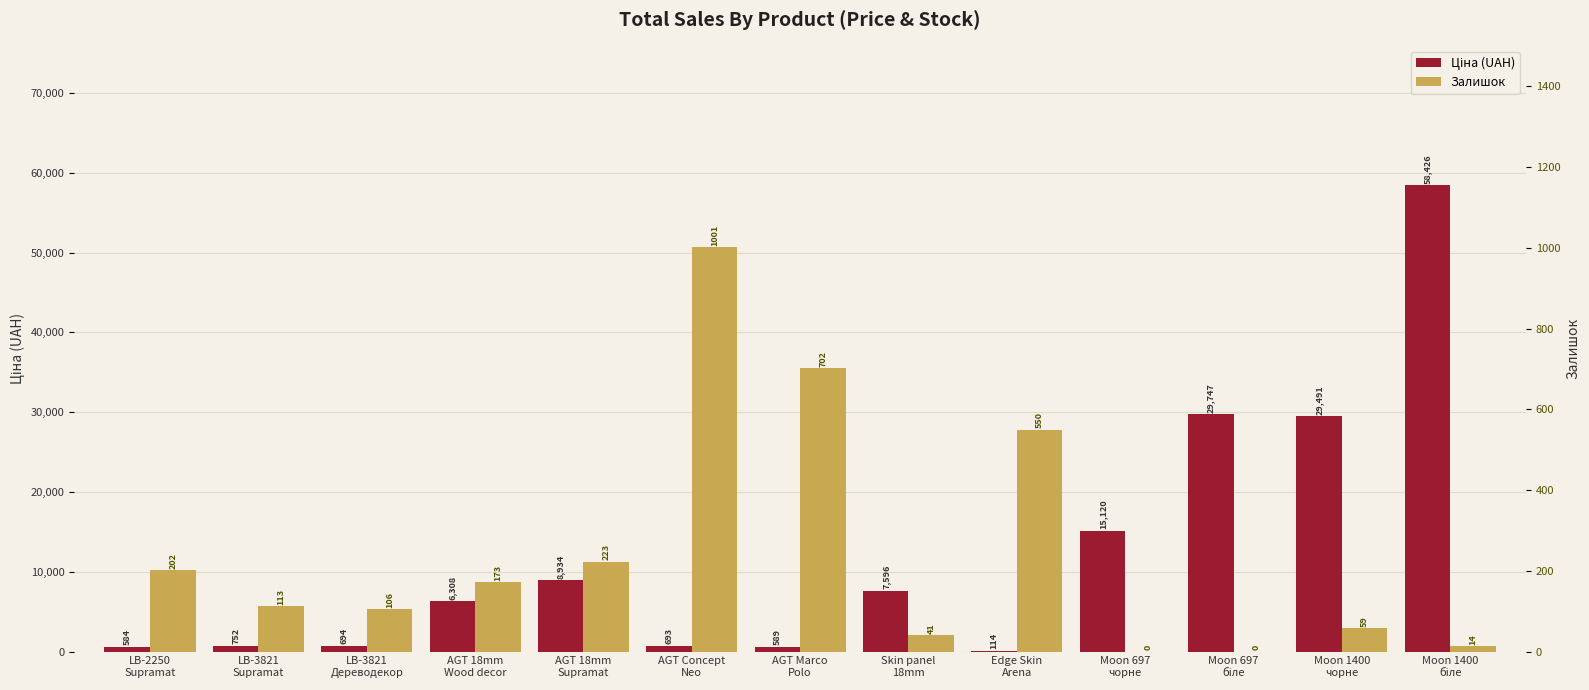

Reading left to right, what are all the values shown in this chart?

Ціна (UAH): 584.4	752.2	694.3	6308.8	8934.1	693.7	589.9	7596.5	114.1	15120.0	29747.2	29491.5	58426.5
Залишок: 202.0	113.0	106.0	173.0	223.0	1001.0	702.0	41.0	550.0	0.0	0.0	59.0	14.0